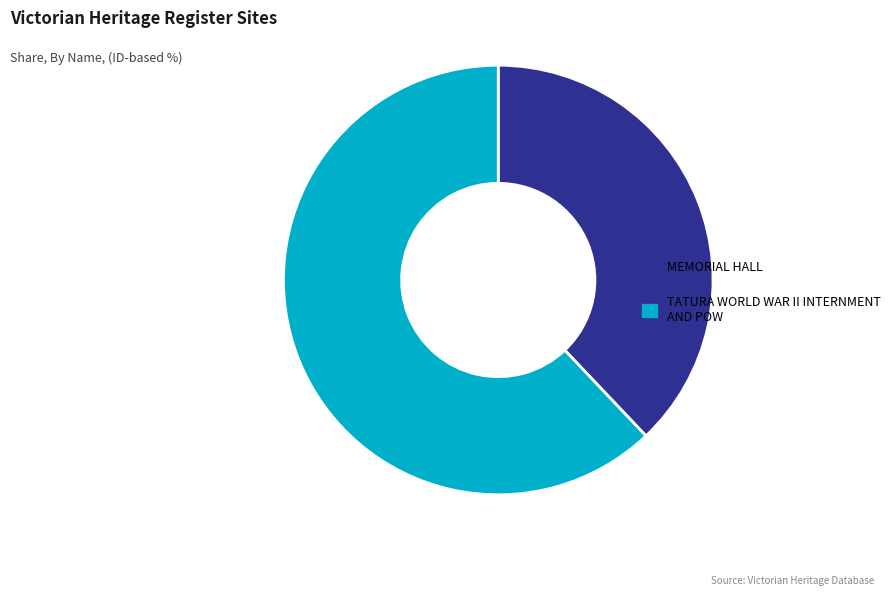

The MEMORIAL HALL slice represents 38% of the pie. True or false?

True